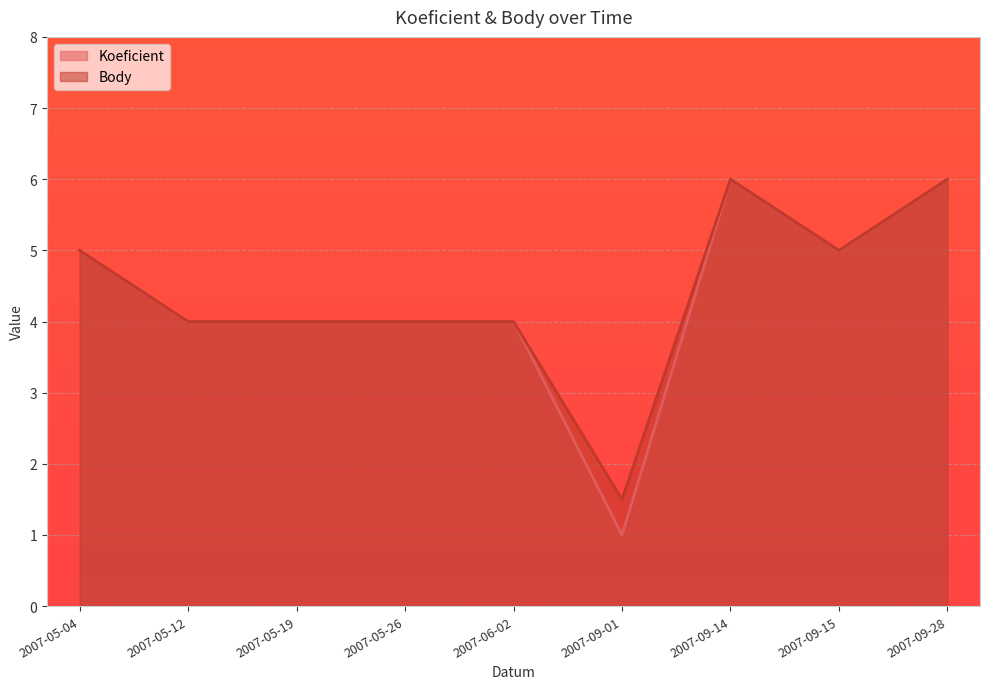

The Koeficient series shows 6.0 at 2007-09-14. True or false?

True